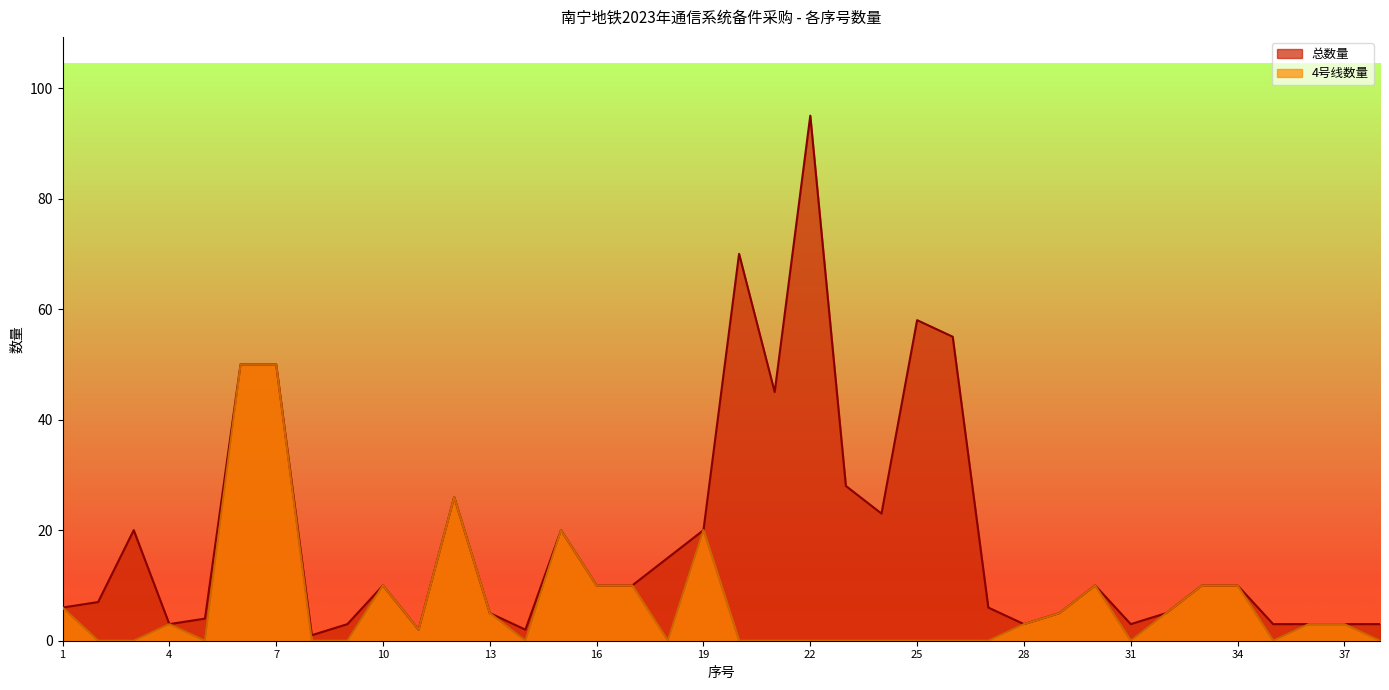

Reading left to right, list all the values displayed in this chart.

总数量: 1=6	2=7	3=20	4=3	5=4	6=50	7=50	8=1	9=3	10=10	11=2	12=26	13=5	14=2	15=20	16=10	17=10	18=15	19=20	20=70	21=45	22=95	23=28	24=23	25=58	26=55	27=6	28=3	29=5	30=10	31=3	32=5	33=10	34=10	35=3	36=3	37=3	38=3
4号线数量: 1=6	2=0	3=0	4=3	5=0	6=50	7=50	8=0	9=0	10=10	11=2	12=26	13=5	14=0	15=20	16=10	17=10	18=0	19=20	20=0	21=0	22=0	23=0	24=0	25=0	26=0	27=0	28=3	29=5	30=10	31=0	32=5	33=10	34=10	35=0	36=3	37=3	38=0